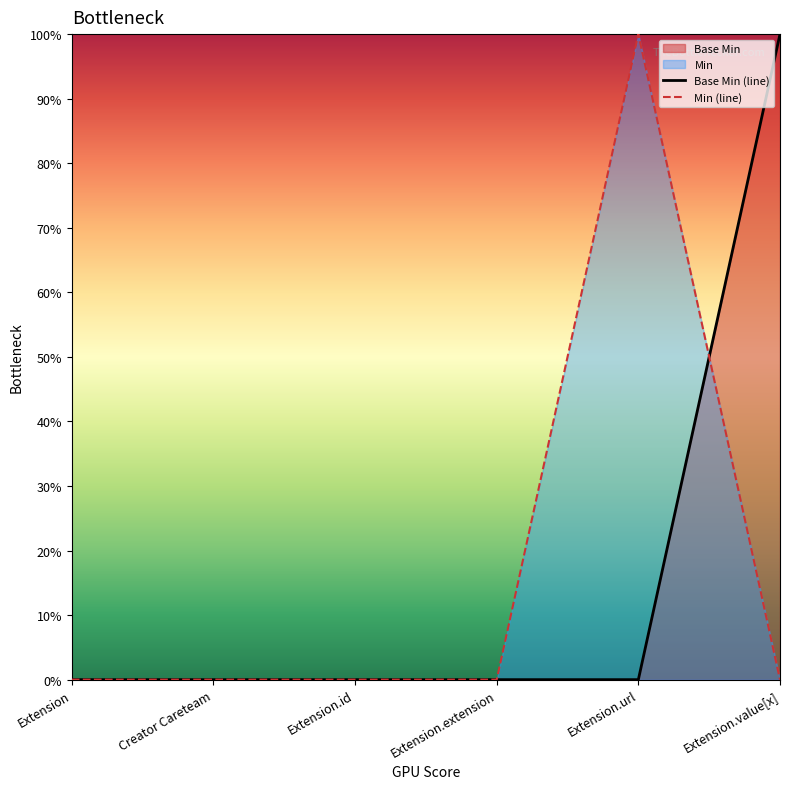

Reading right to left, list all the values displayed in this chart.

1	0	0	0	0	0